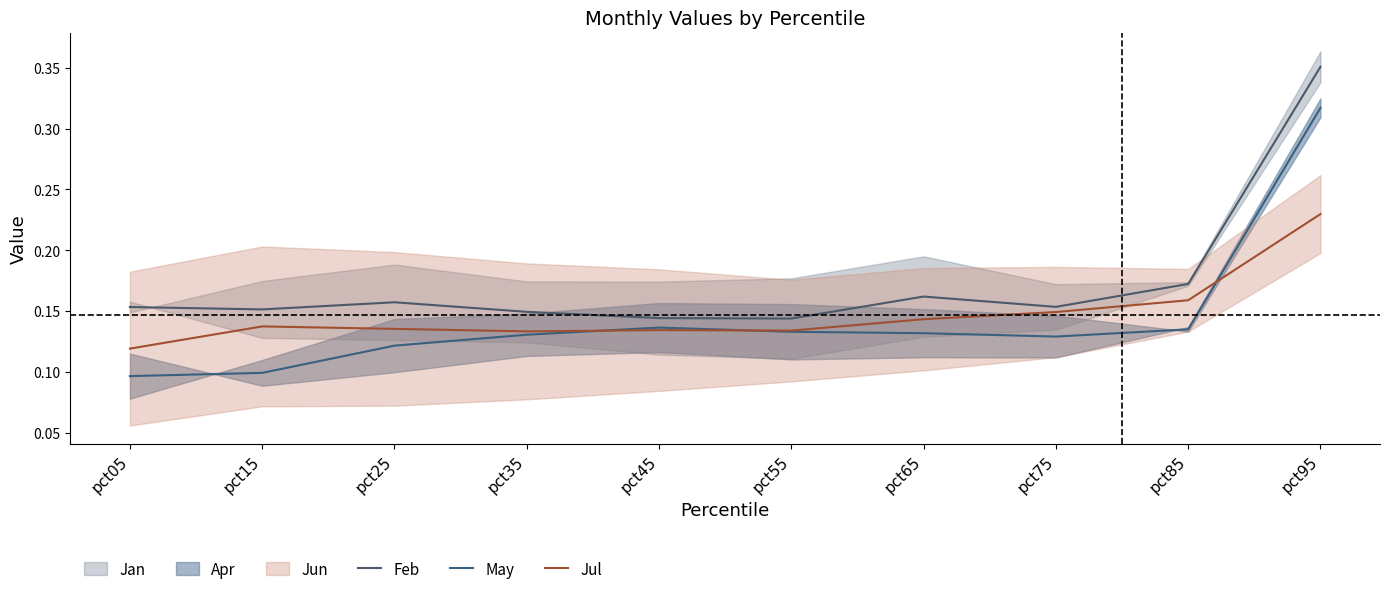

How many interior local valleys does the Jul series have?

2